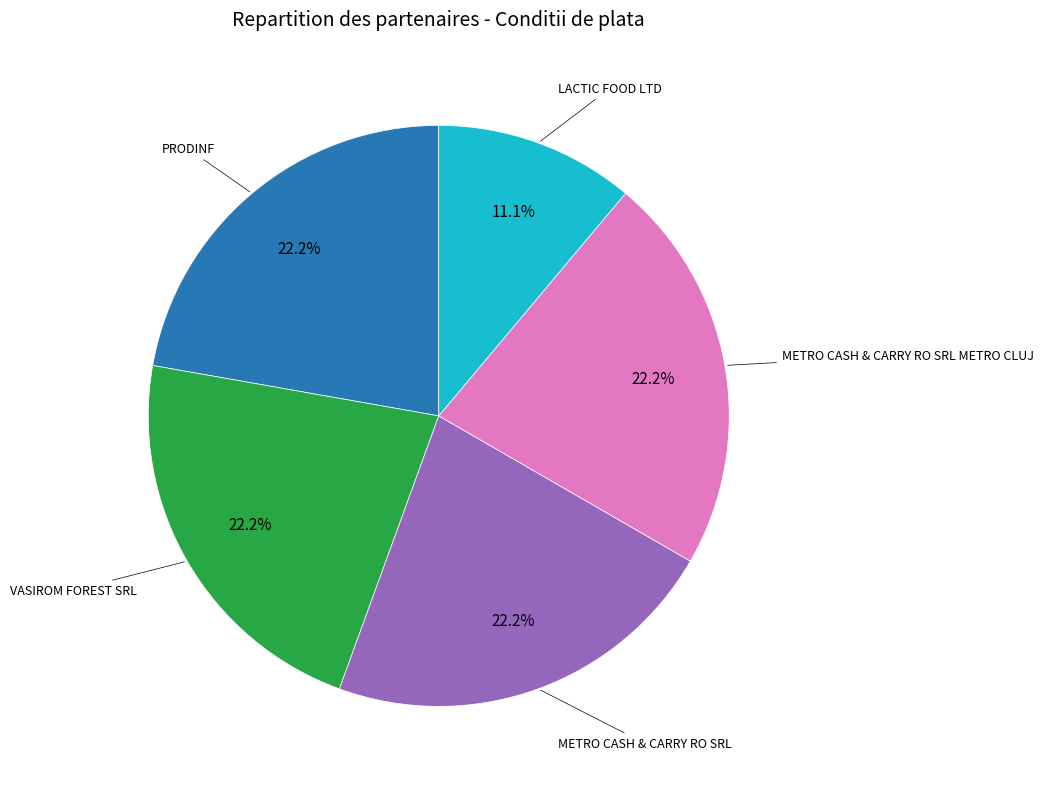

To the nearest percent, what is the average slice percentage?

20%